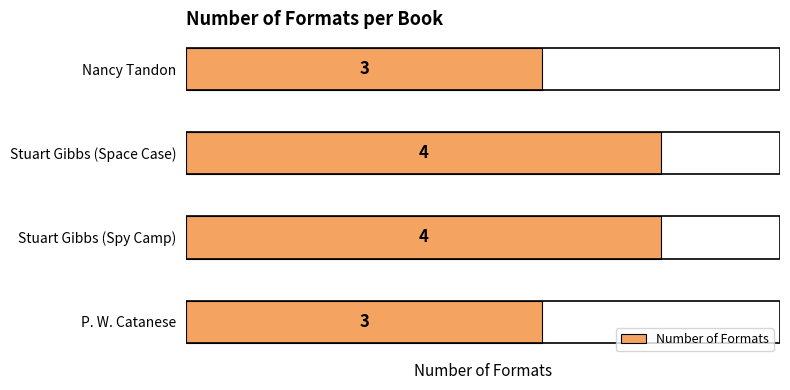

Is it true that the value at P. W. Catanese is 4?

False